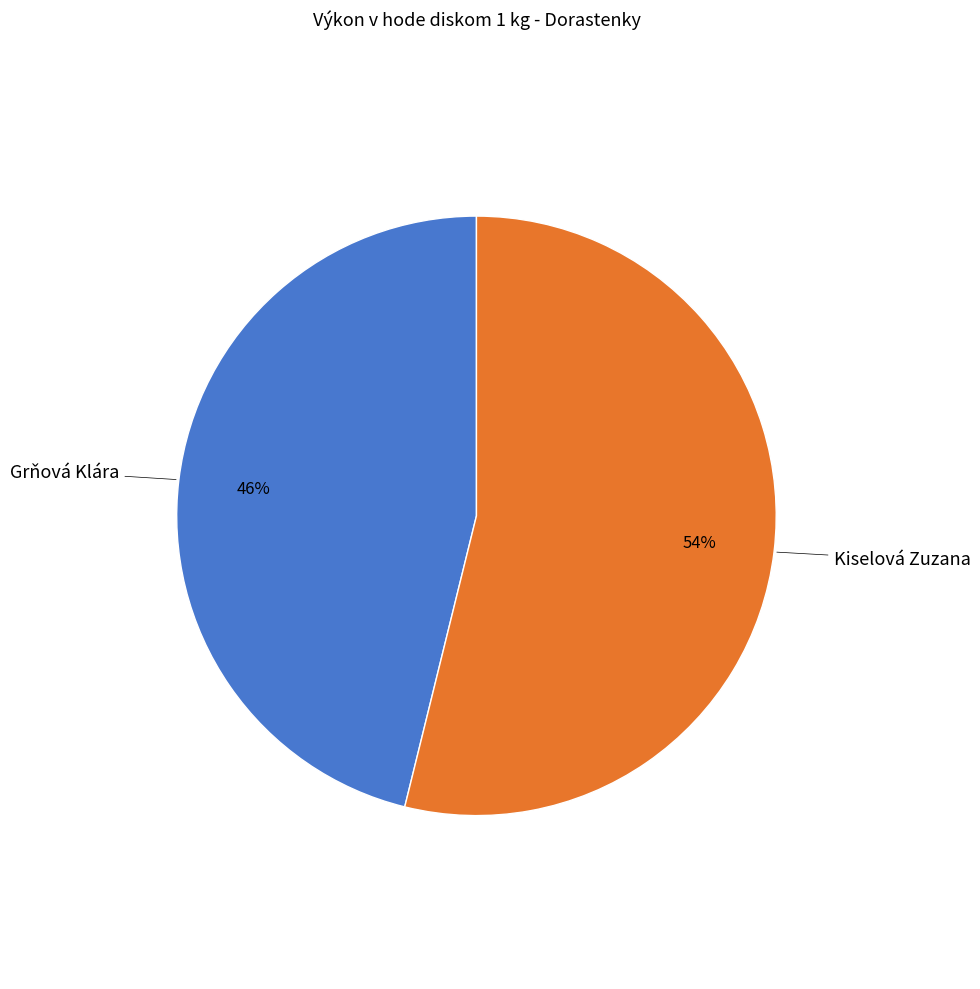

To the nearest percent, what is the difference between the largest and smallest slice percentages?

8%